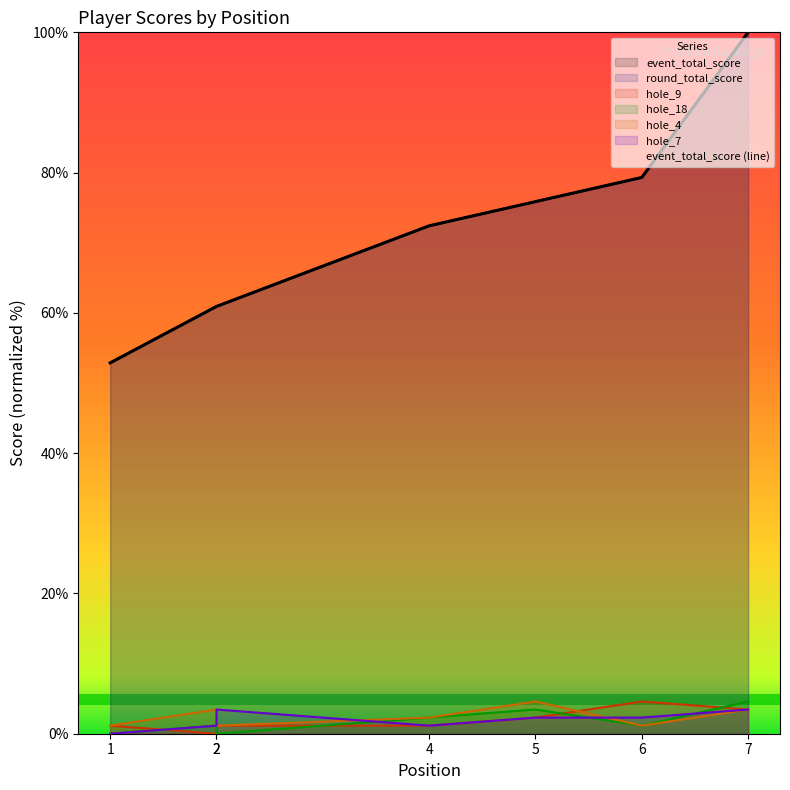

Where is hole_7 nearest to the value 1?

2